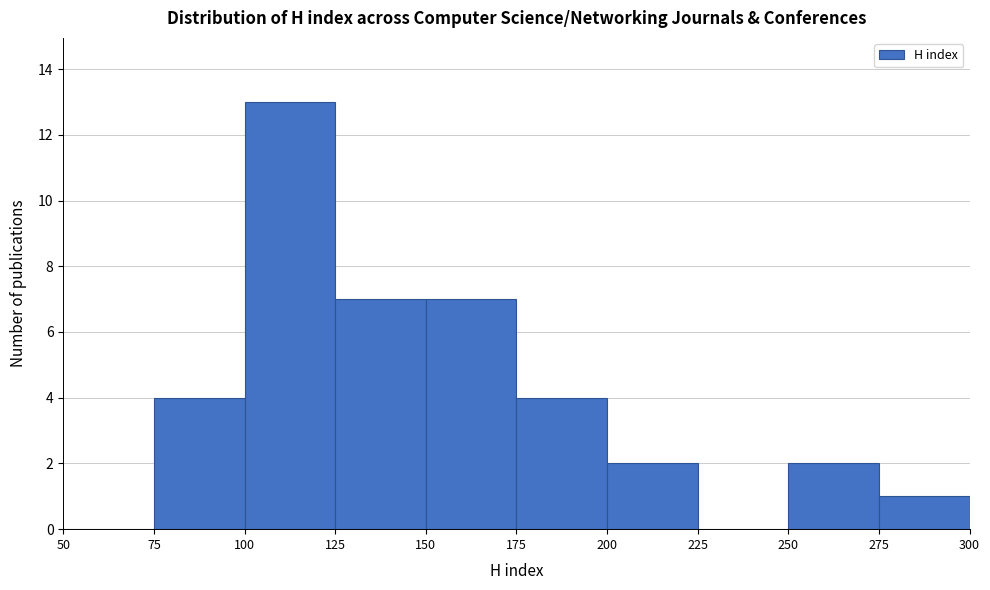

Over which range of the x-axis is the bar tallest?

100 to 125